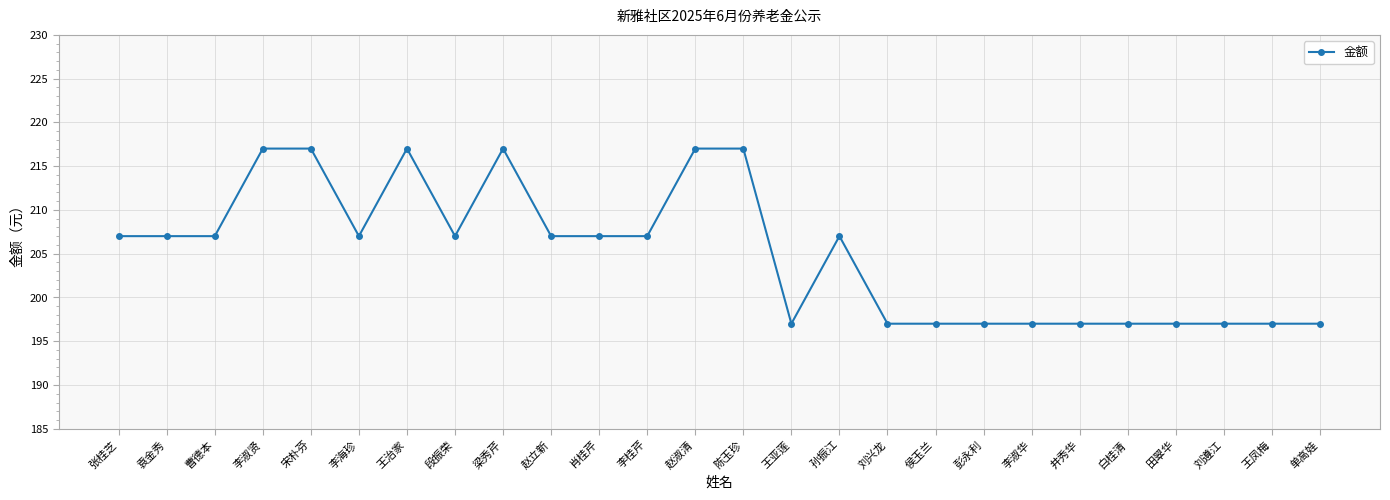

What is the ratio of the value at 田翠华 to the value at 王凤梅?

1.0